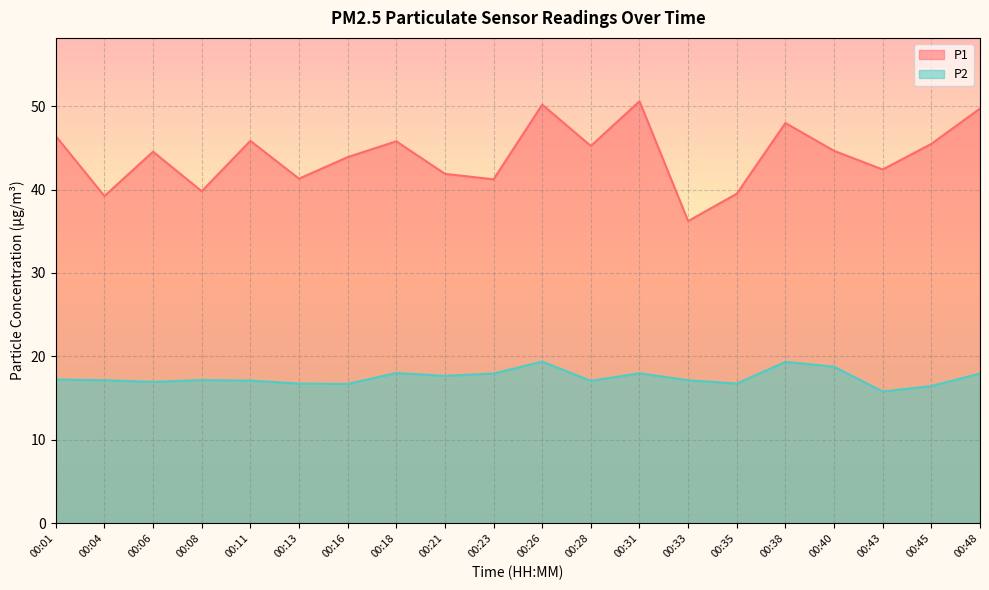

Read the P2 value at 00:43.

15.8